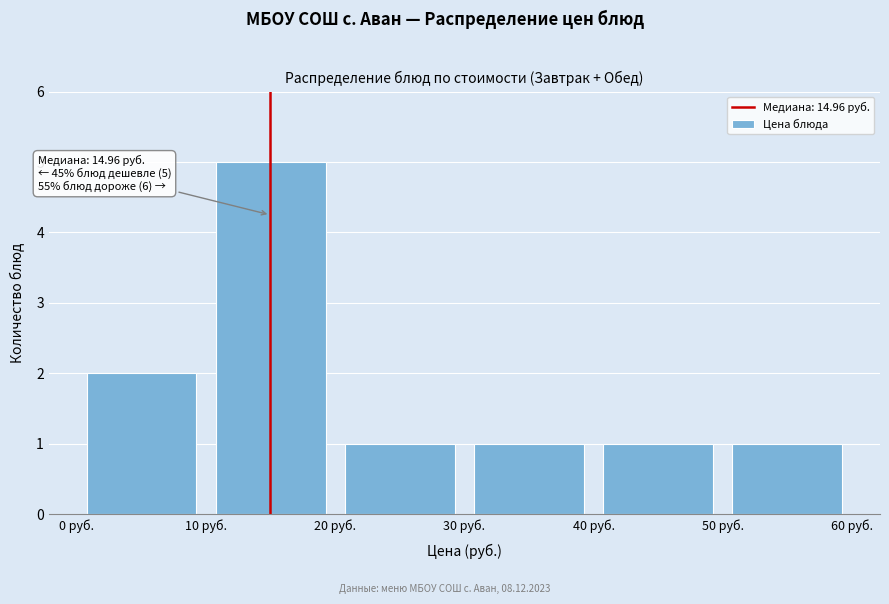

Which range on the x-axis has the tallest bar?

10 to 20